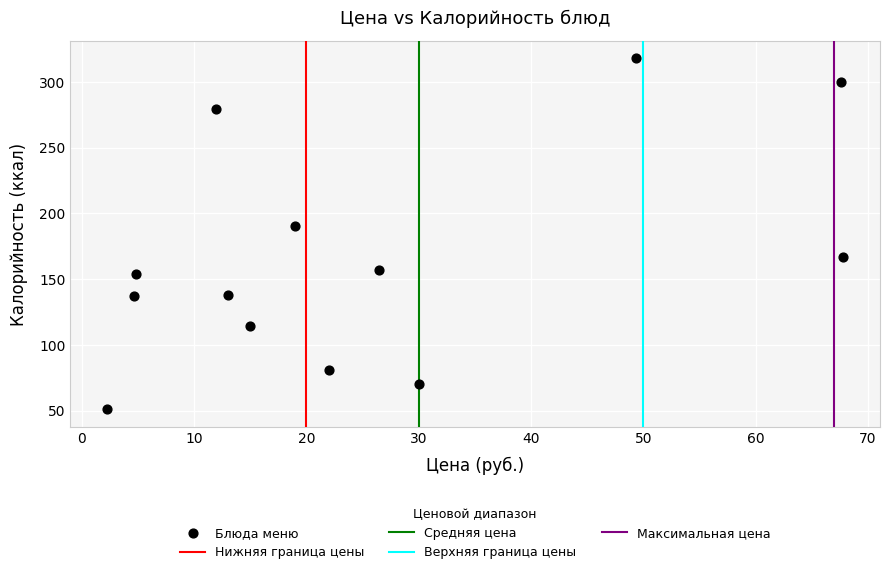

What Y value in the scatter plot is closest to 184?

190